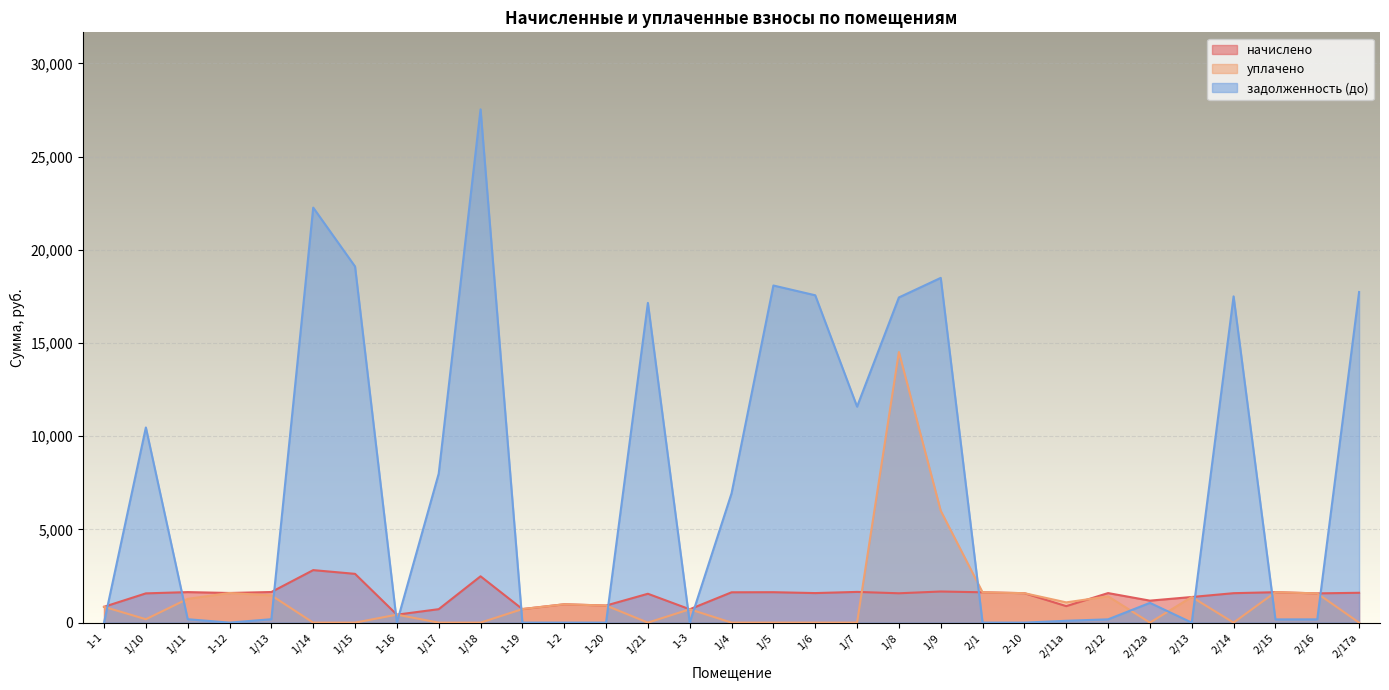

At which label is задолженность (до) closest to 13770?

1/7